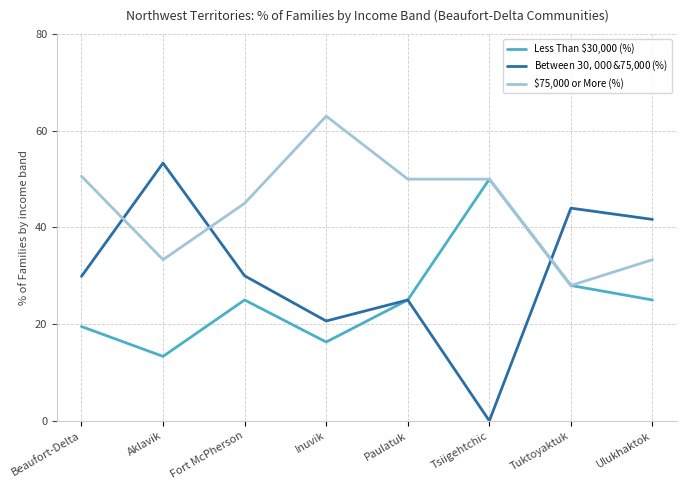

Which series changed the most between Aklavik and Tuktoyaktuk?

Less Than $30,000 (%)